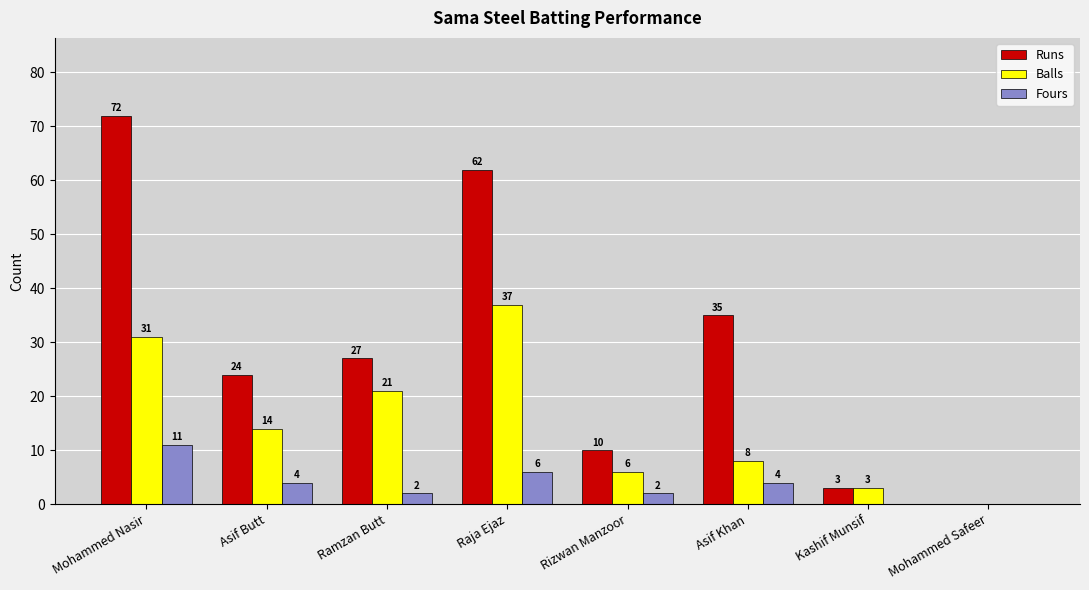

Reading left to right, list all the values displayed in this chart.

Runs: Mohammed Nasir=72	Asif Butt=24	Ramzan Butt=27	Raja Ejaz=62	Rizwan Manzoor=10	Asif Khan=35	Kashif Munsif=3	Mohammed Safeer=0
Balls: Mohammed Nasir=31	Asif Butt=14	Ramzan Butt=21	Raja Ejaz=37	Rizwan Manzoor=6	Asif Khan=8	Kashif Munsif=3	Mohammed Safeer=0
Fours: Mohammed Nasir=11	Asif Butt=4	Ramzan Butt=2	Raja Ejaz=6	Rizwan Manzoor=2	Asif Khan=4	Kashif Munsif=0	Mohammed Safeer=0